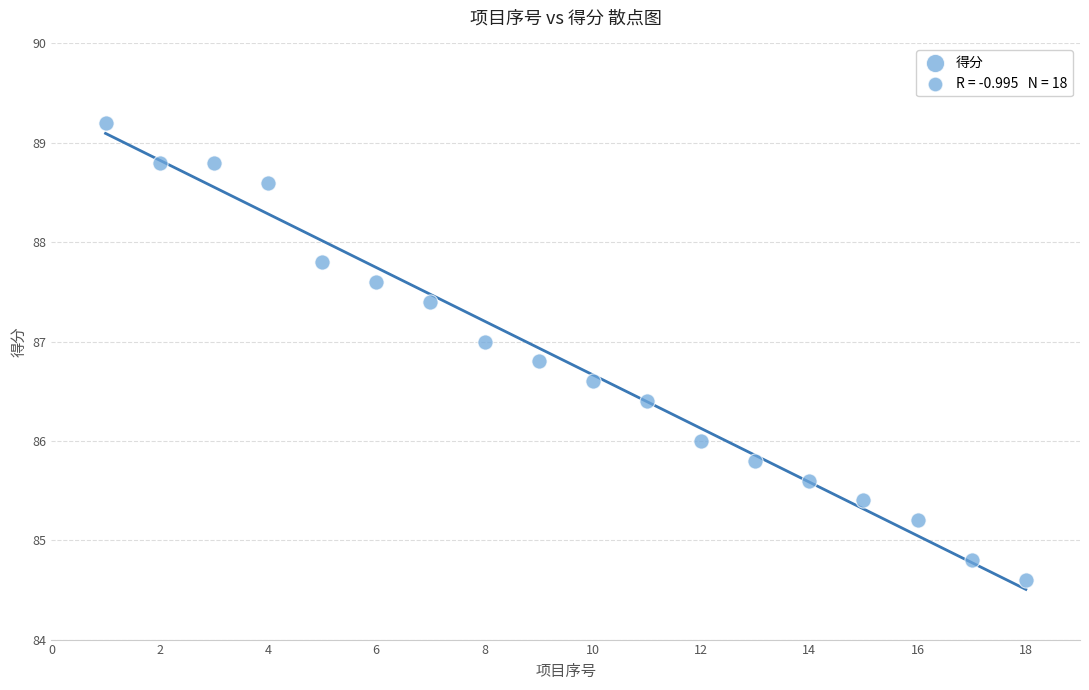

What is the range of Y values (max minus min)?

4.6